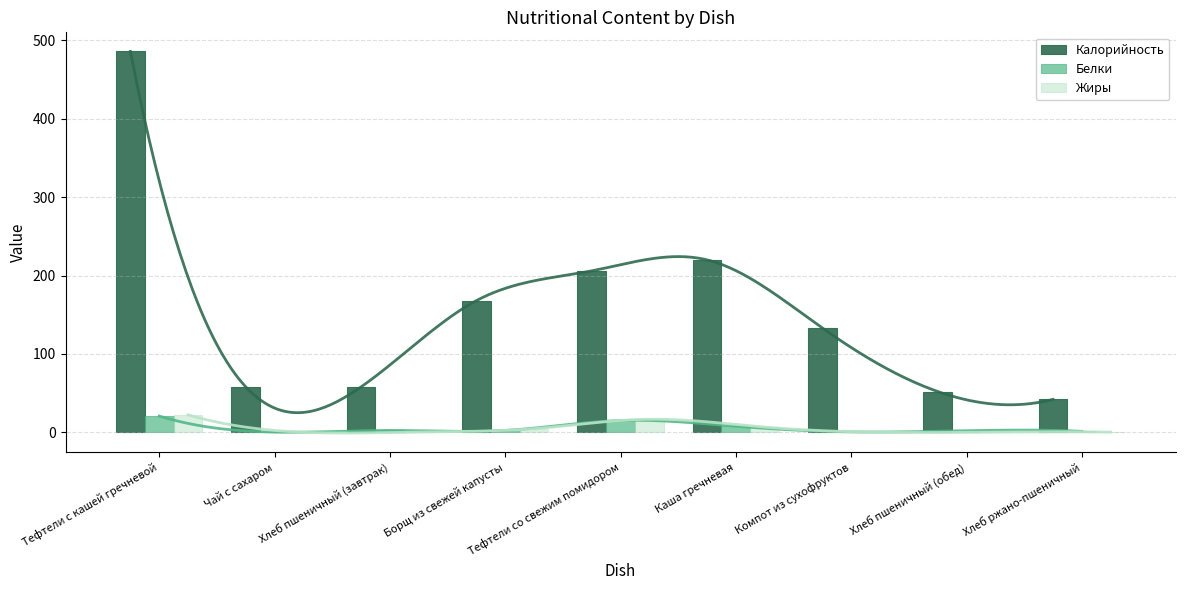

What is the value of the Жиры bar at the 4th from the left?

4.6